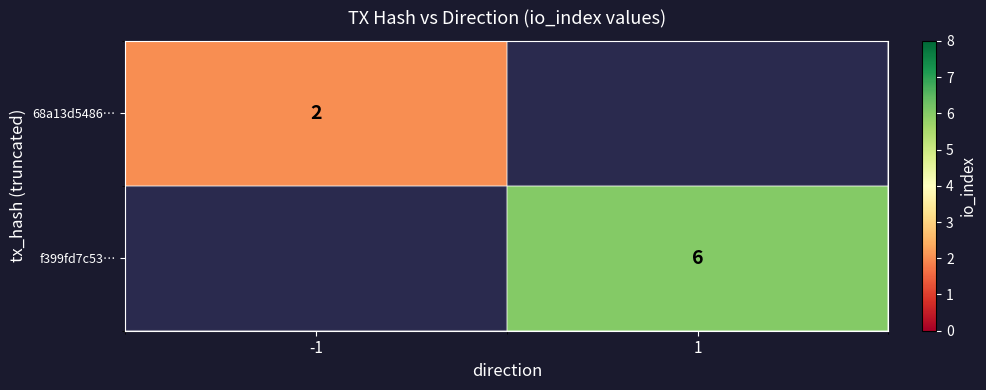

True or false: 68a13d5486… has a value of 1 at -1.

False